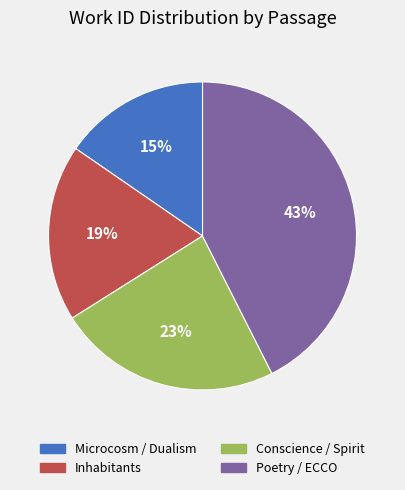

Does any single category account for the majority?

No